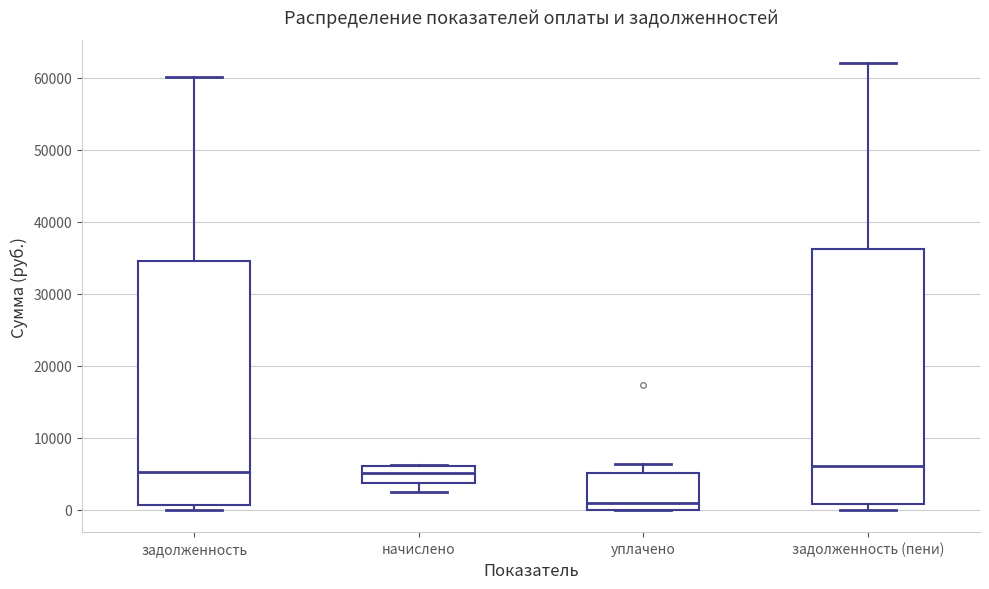

Where does the lower whisker of the box for начислено end on the y-axis? The values are not printed on the chart, so give them approximately, as read against the axis.

2000